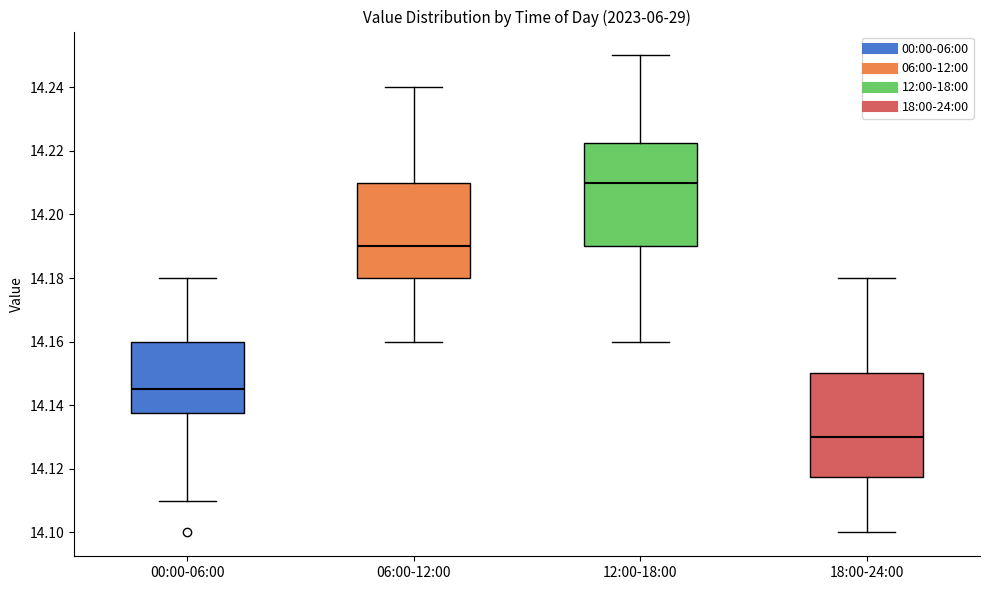

Reading left to right, read every box against the y-axis: the position of its median line, the range the box covers, and the ends of its whiskers. The values are not printed on the chart, so give them approximately, as read against the axis.

00:00-06:00: median 14.146, box 14.138 to 14.160, whiskers 14.110 to 14.180
06:00-12:00: median 14.190, box 14.180 to 14.210, whiskers 14.160 to 14.240
12:00-18:00: median 14.210, box 14.190 to 14.222, whiskers 14.160 to 14.250
18:00-24:00: median 14.130, box 14.118 to 14.150, whiskers 14.100 to 14.180